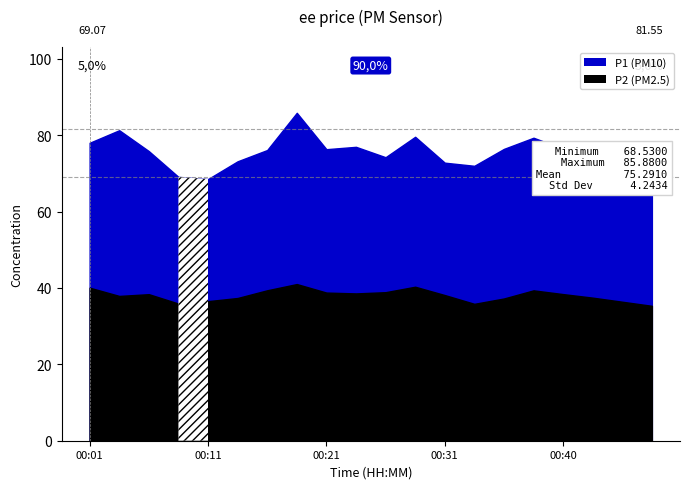

List the series in order of their overall mean, highest first.

P1, P2